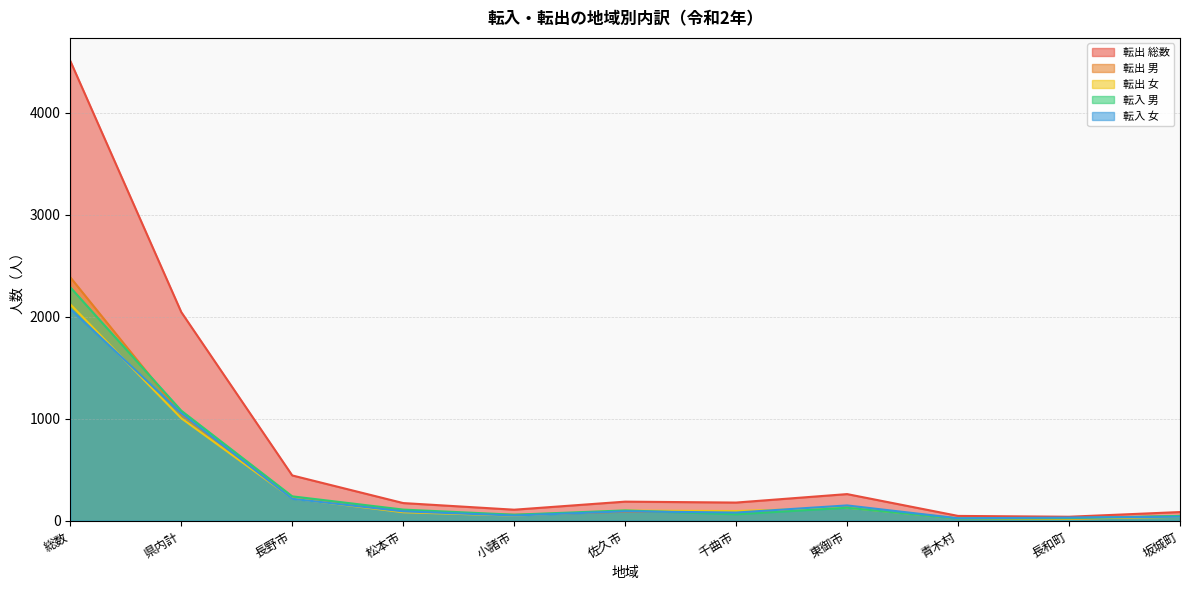

Is the value of 転入 女 at 青木村 greater than the value of 転入 男 at 県内計?

No